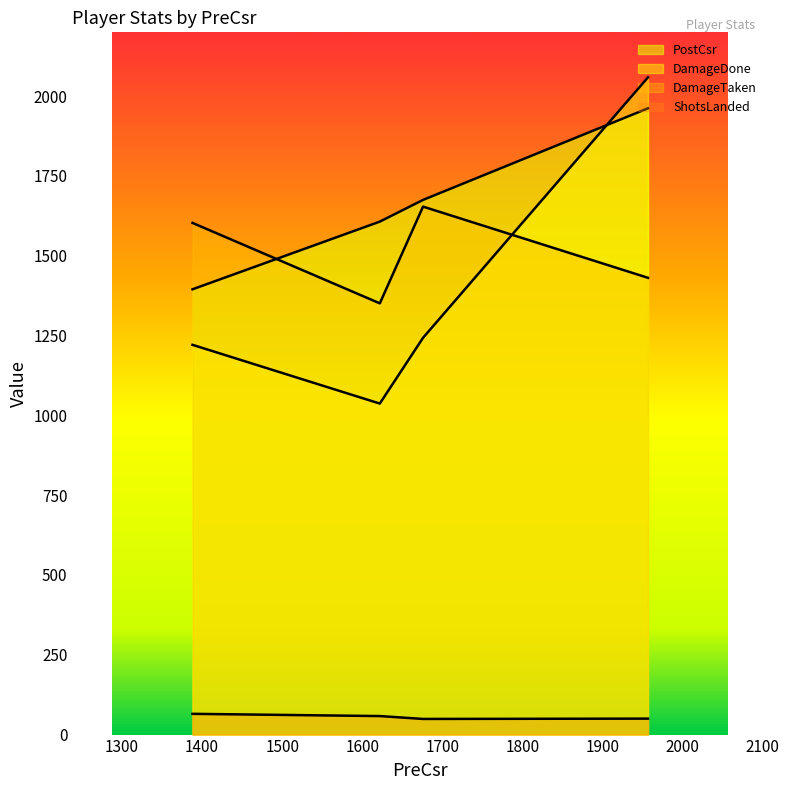

List the series in order of their peak value, lowest first.

ShotsLanded, DamageTaken, PostCsr, DamageDone